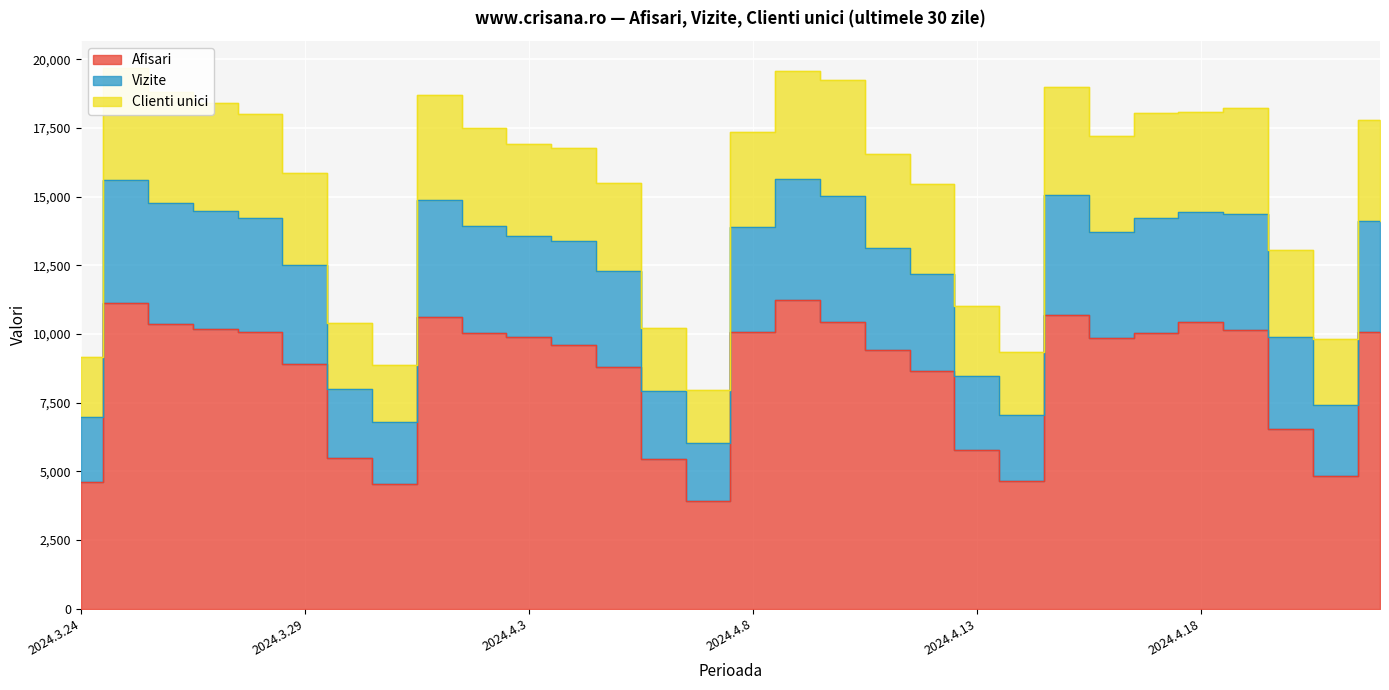

What is the difference between the highest and lowest values at 2024.4.4?

7178